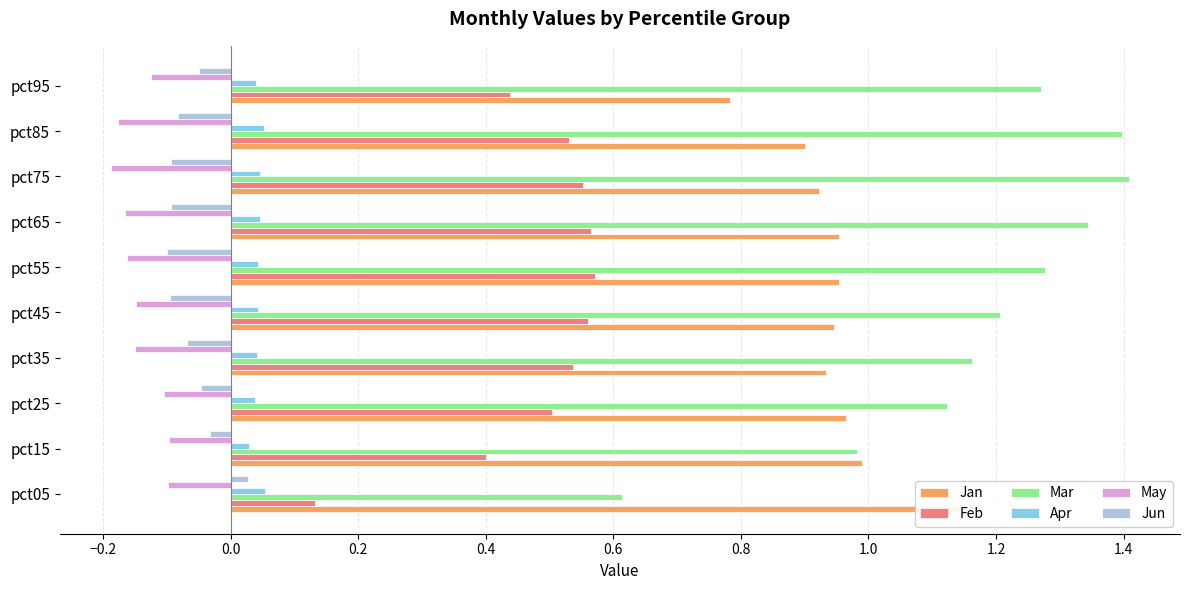

What is the smallest value displayed?

-0.2